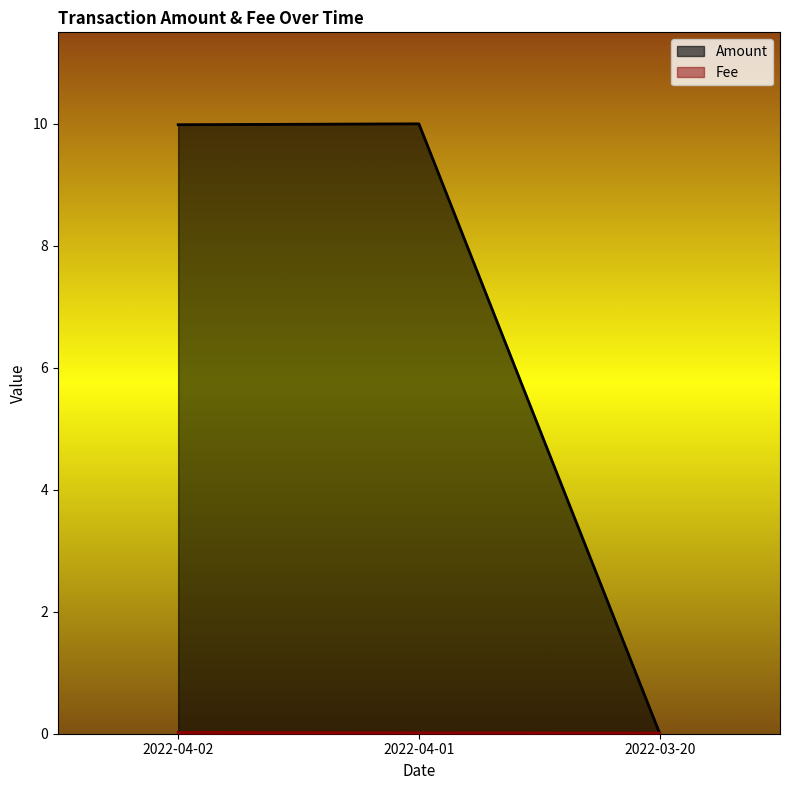

What is the total value across all series at 2022-04-02?

10.0